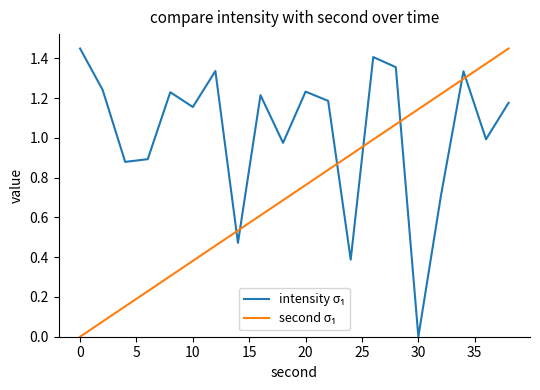

How many lines are shown in the chart?

2